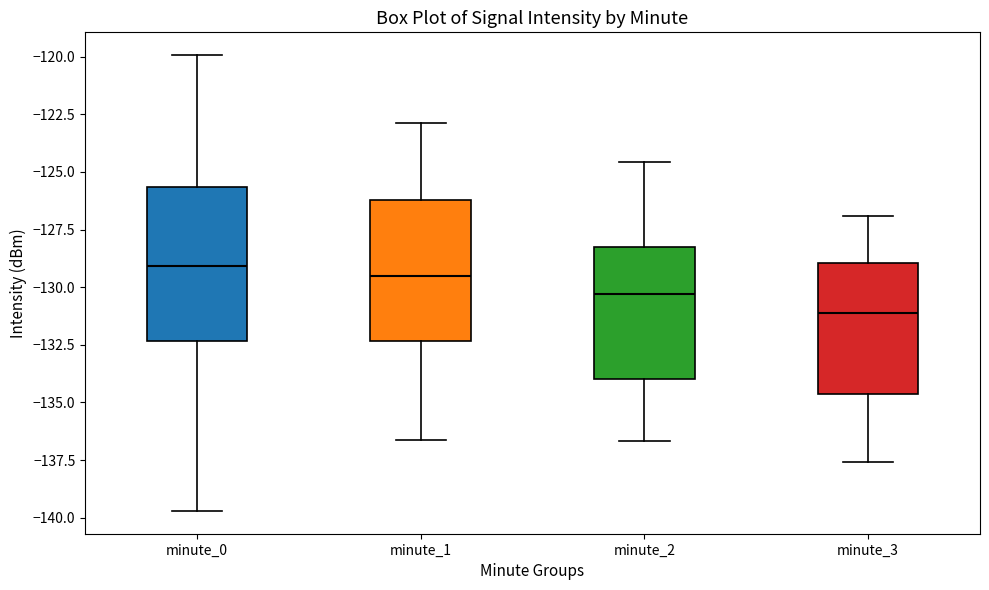

Reading left to right, read every box against the y-axis: the position of its median line, the range the box covers, and the ends of its whiskers. The values are not printed on the chart, so give them approximately, as read against the axis.

minute_0: median -129.0, box -132.5 to -125.5, whiskers -139.5 to -120.0
minute_1: median -129.5, box -132.5 to -126.0, whiskers -136.5 to -123.0
minute_2: median -130.5, box -134.0 to -128.5, whiskers -136.5 to -124.5
minute_3: median -131.0, box -134.5 to -129.0, whiskers -137.5 to -127.0